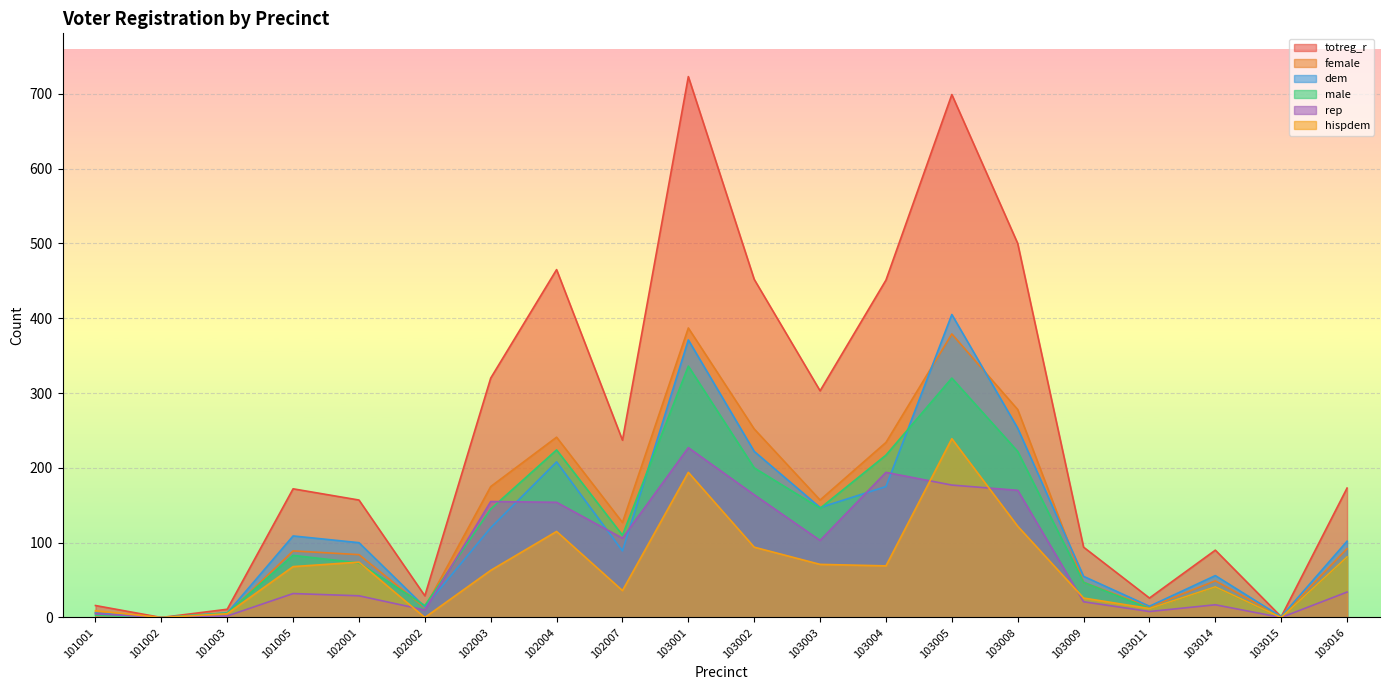

Read the totreg_r value at 101005.

172